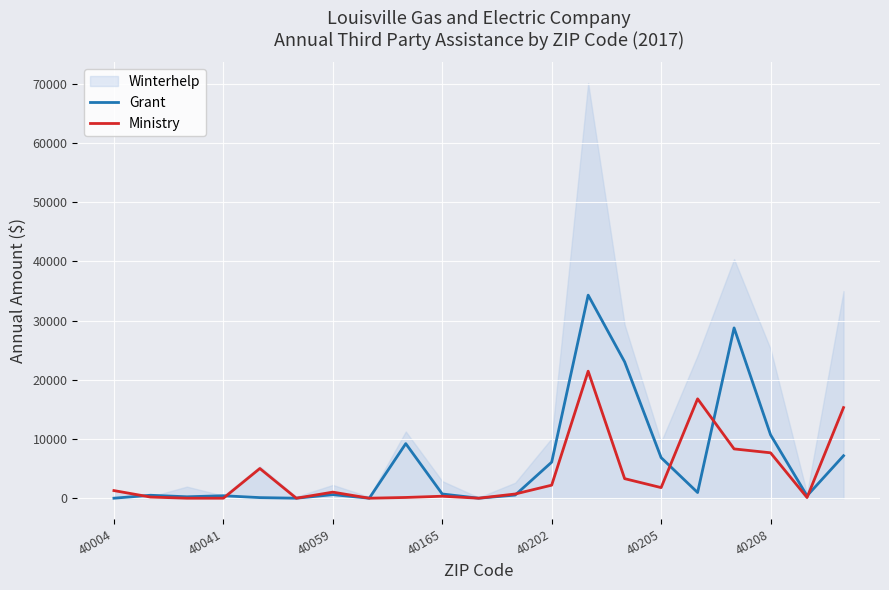

True or false: Grant has a value of 1565.8 at 40205.

False